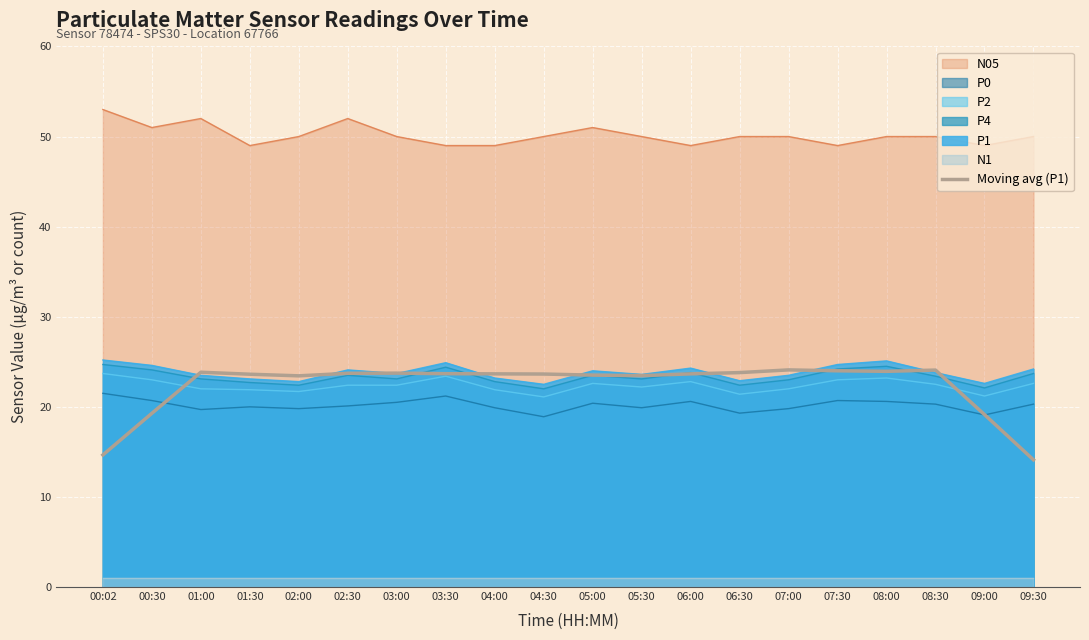

The value of P1 at 04:30 is 32.7. True or false?

False